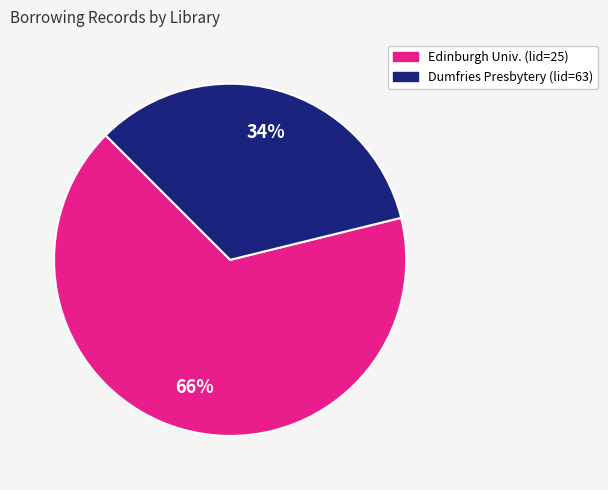

How many segments does this pie chart have?

2